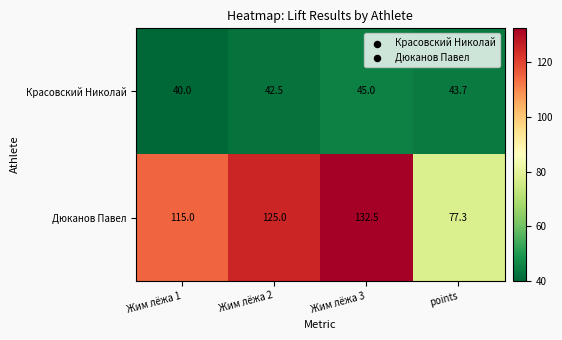

How many data points in Красовский Николай are above 43?

2